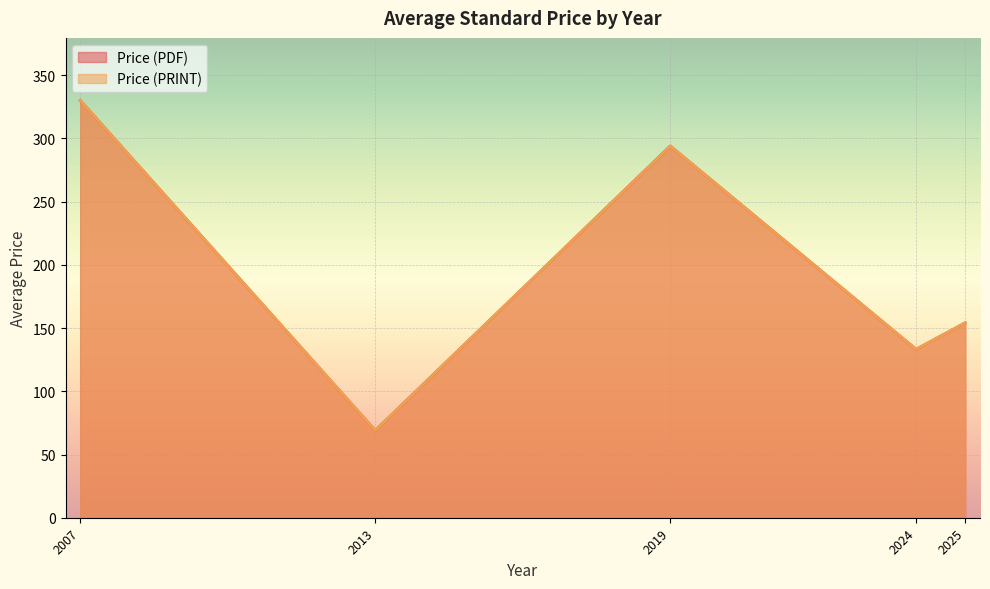

What are all the series names shown in the legend?

Price (PDF), Price (PRINT)